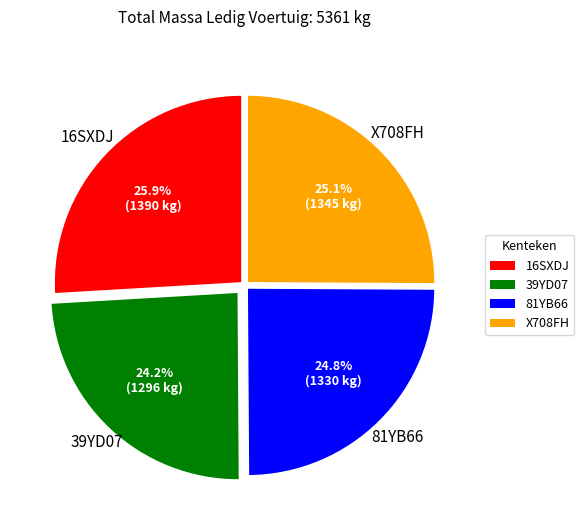

To the nearest percent, what is the difference between the largest and smallest slice percentages?

2%